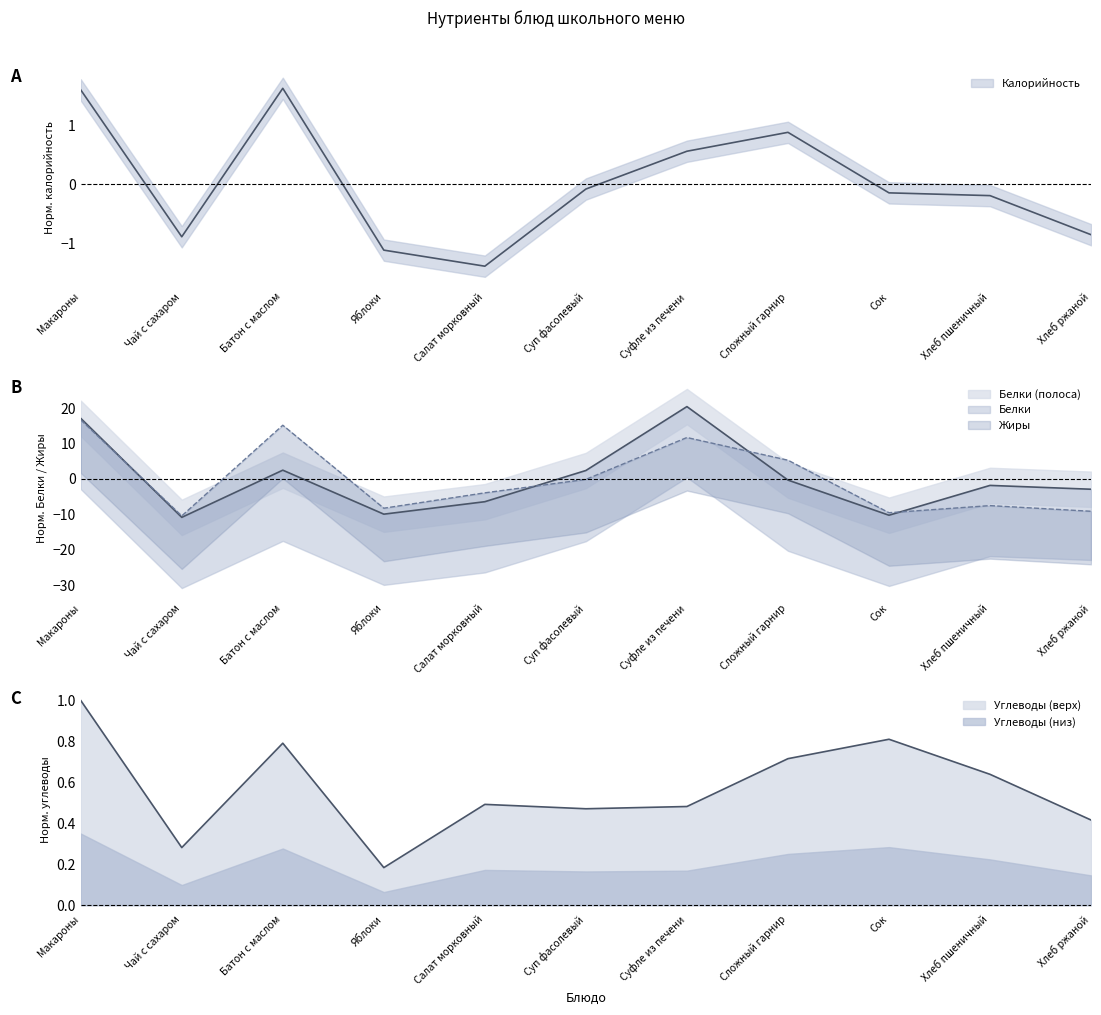

Reading left to right, list all the values displayed in this chart.

Калорийность: Макароны=1.6	Чай с сахаром=-0.9	Батон с маслом=1.6	Яблоки=-1.1	Салат морковный=-1.4	Суп фасолевый=-0.1	Суфле из печени=0.6	Сложный гарнир=0.9	Сок=-0.1	Хлеб пшеничный=-0.2	Хлеб ржаной=-0.9
Белки: Макароны=17.2	Чай с сахаром=-10.9	Батон с маслом=2.5	Яблоки=-9.9	Салат морковный=-6.4	Суп фасолевый=2.4	Суфле из печени=20.5	Сложный гарнир=-0.3	Сок=-10.2	Хлеб пшеничный=-1.8	Хлеб ржаной=-2.9
Жиры: Макароны=16.7	Чай с сахаром=-10.4	Батон с маслом=15.2	Яблоки=-8.3	Салат морковный=-3.9	Суп фасолевый=-0.1	Суфле из печени=11.7	Сложный гарнир=5.3	Сок=-9.5	Хлеб пшеничный=-7.5	Хлеб ржаной=-9.1
Углеводы: Макароны=1.0	Чай с сахаром=0.3	Батон с маслом=0.8	Яблоки=0.2	Салат морковный=0.5	Суп фасолевый=0.5	Суфле из печени=0.5	Сложный гарнир=0.7	Сок=0.8	Хлеб пшеничный=0.6	Хлеб ржаной=0.4